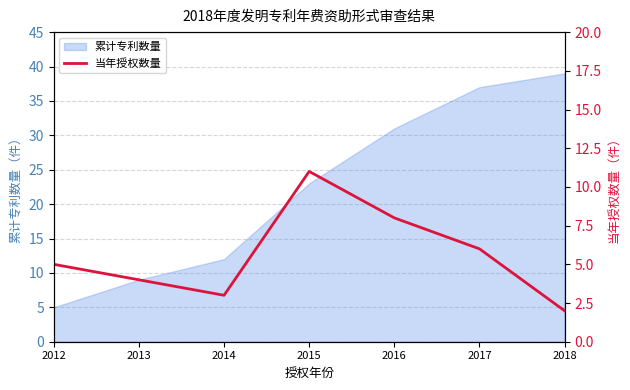

Between 2013 and 2015, which is larger?

2015